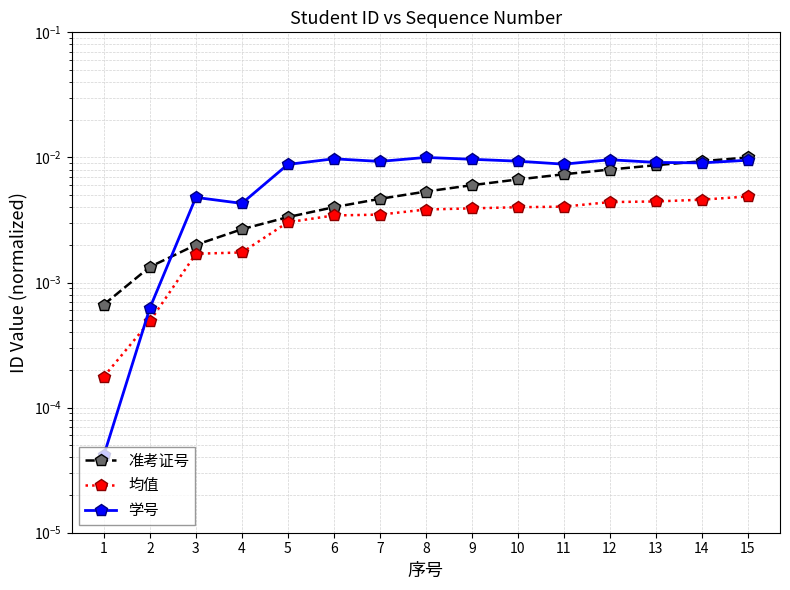

At 14, list the series in order from largest to smallest.

准考证号, 学号, 均值